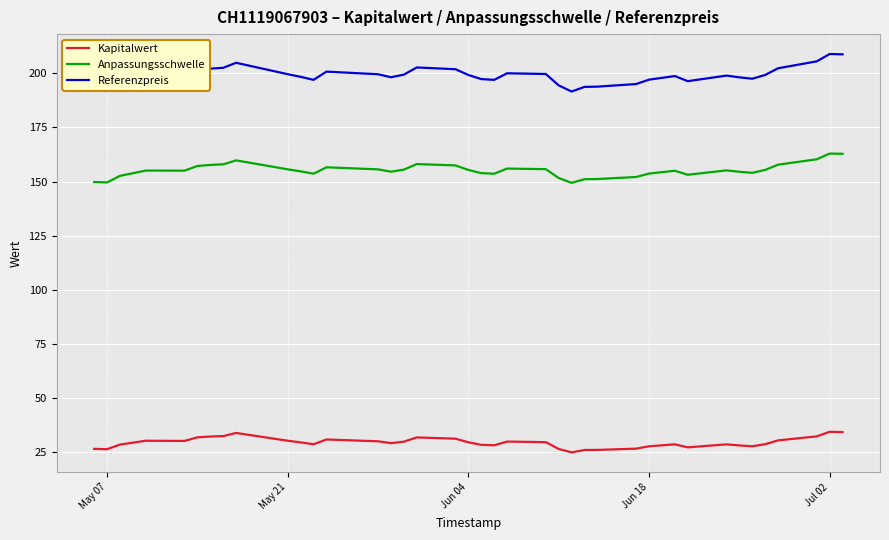

At how many categories does at least one series exceed 53?

39